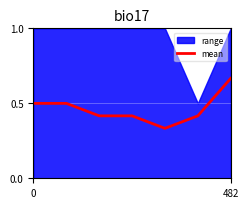

The value of mean at 482 is 0.2. True or false?

False